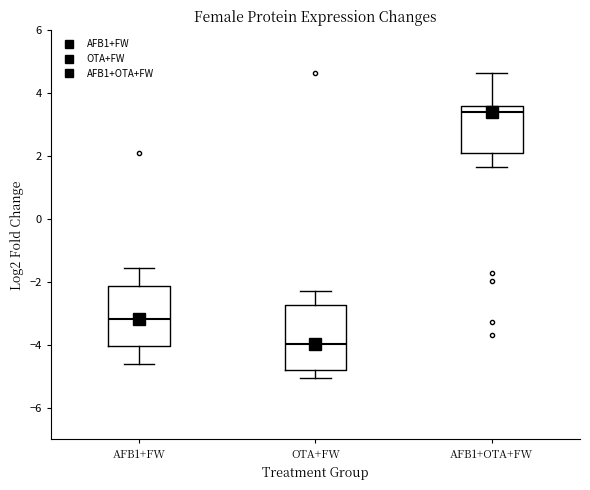

Reading left to right, transcribe this box plot: for each box, give where its median line is, the range the box spans, and where its two whiskers end, as read against the y-axis. The values are not printed on the chart, so give them approximately, as read against the axis.

AFB1+FW: median -3.2, box -4.0 to -2.2, whiskers -4.6 to -1.6
OTA+FW: median -4.0, box -4.8 to -2.8, whiskers -5.0 to -2.2
AFB1+OTA+FW: median 3.4, box 2.2 to 3.6, whiskers 1.6 to 4.6